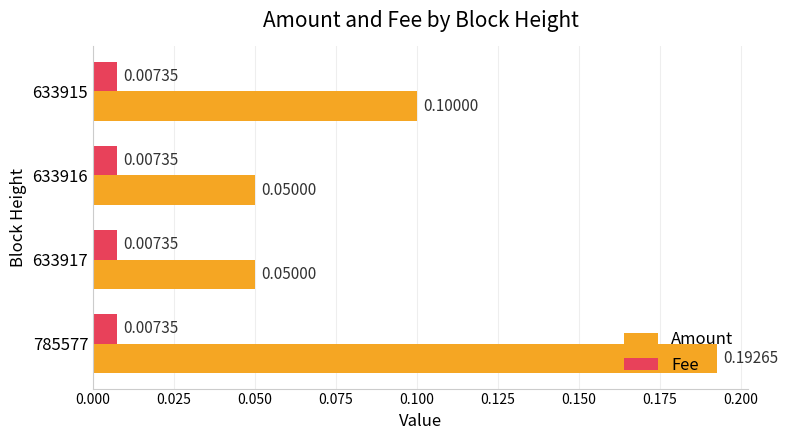

List the series in order of their overall mean, highest first.

Amount, Fee